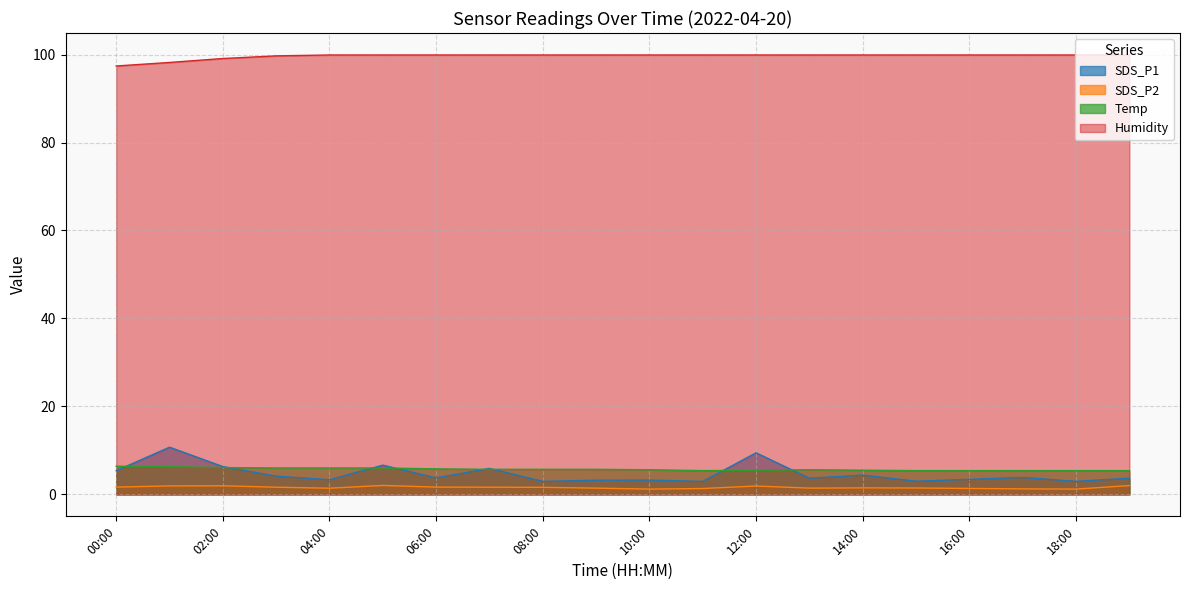

What are all the series names shown in the legend?

SDS_P1, SDS_P2, Temp, Humidity